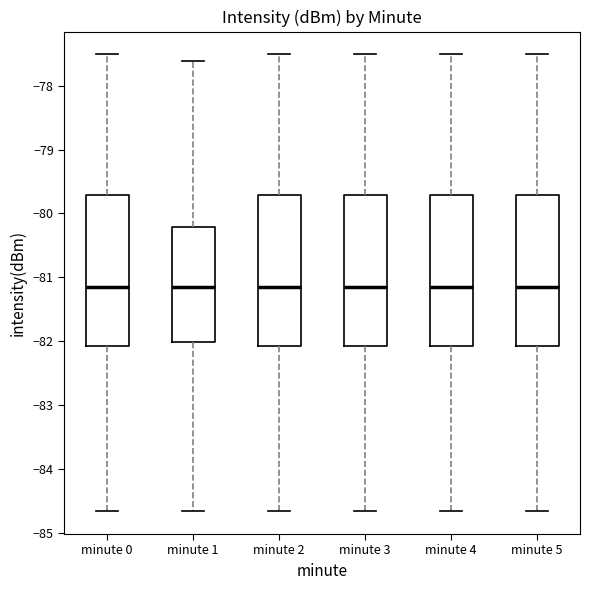

Reading left to right, read every box against the y-axis: the position of its median line, the range the box covers, and the ends of its whiskers. The values are not printed on the chart, so give them approximately, as read against the axis.

minute 0: median -81.1, box -82.1 to -79.7, whiskers -84.7 to -77.5
minute 1: median -81.1, box -82.0 to -80.2, whiskers -84.7 to -77.6
minute 2: median -81.1, box -82.1 to -79.7, whiskers -84.7 to -77.5
minute 3: median -81.1, box -82.1 to -79.7, whiskers -84.7 to -77.5
minute 4: median -81.1, box -82.1 to -79.7, whiskers -84.7 to -77.5
minute 5: median -81.1, box -82.1 to -79.7, whiskers -84.7 to -77.5